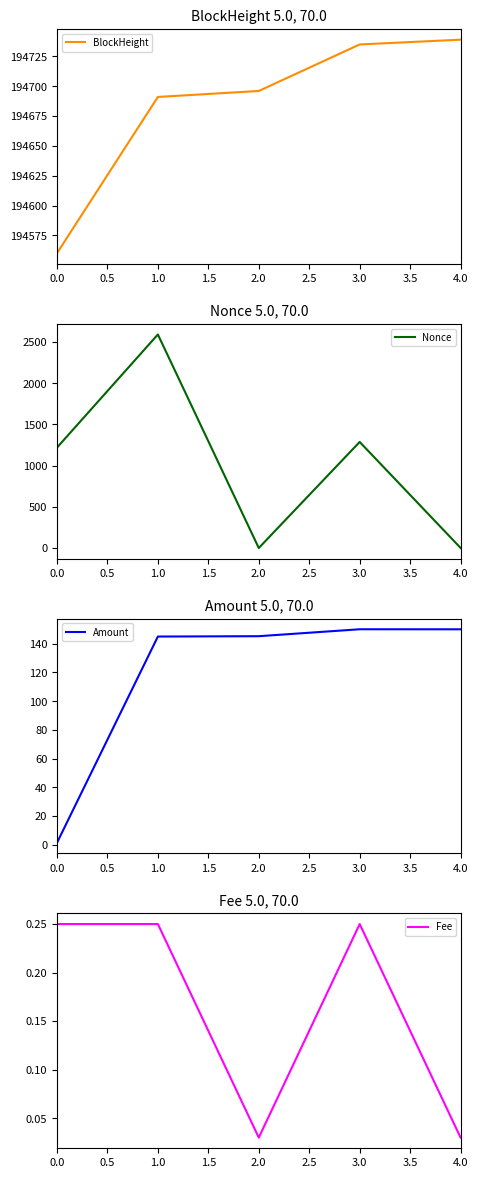

What is the maximum value for Nonce?

2591